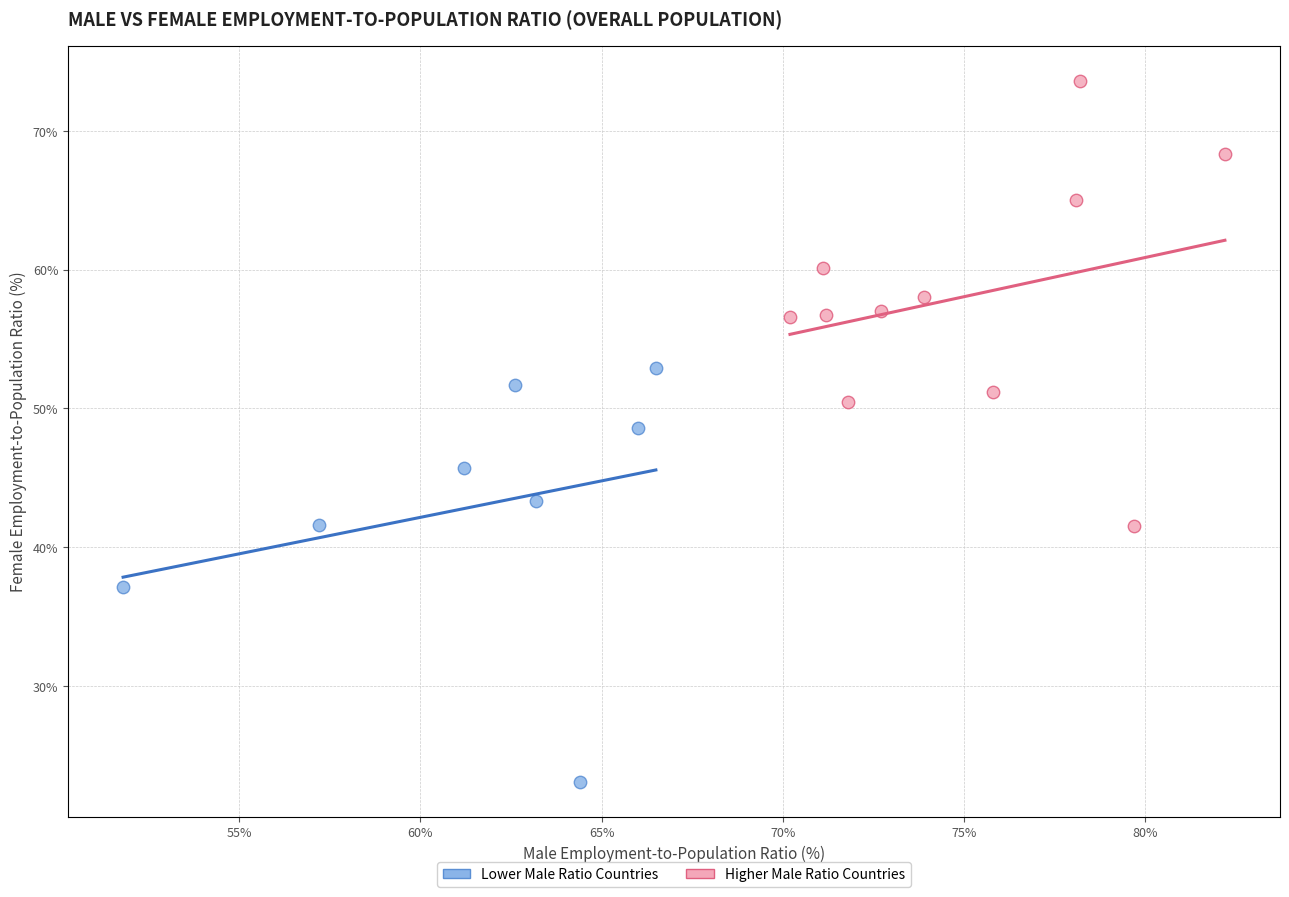

Which series contains the lowest Y value?

Lower Male Ratio Countries